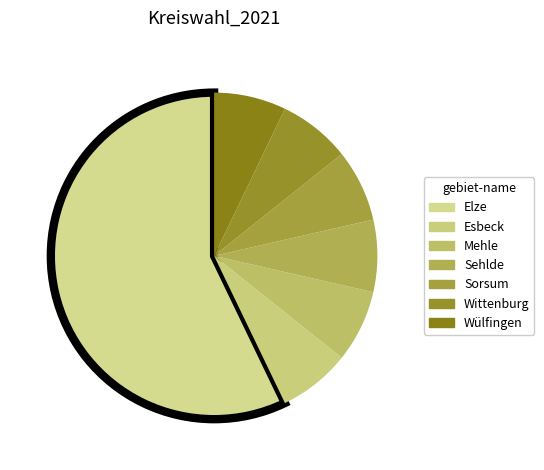

How many slices are in this pie chart?

7